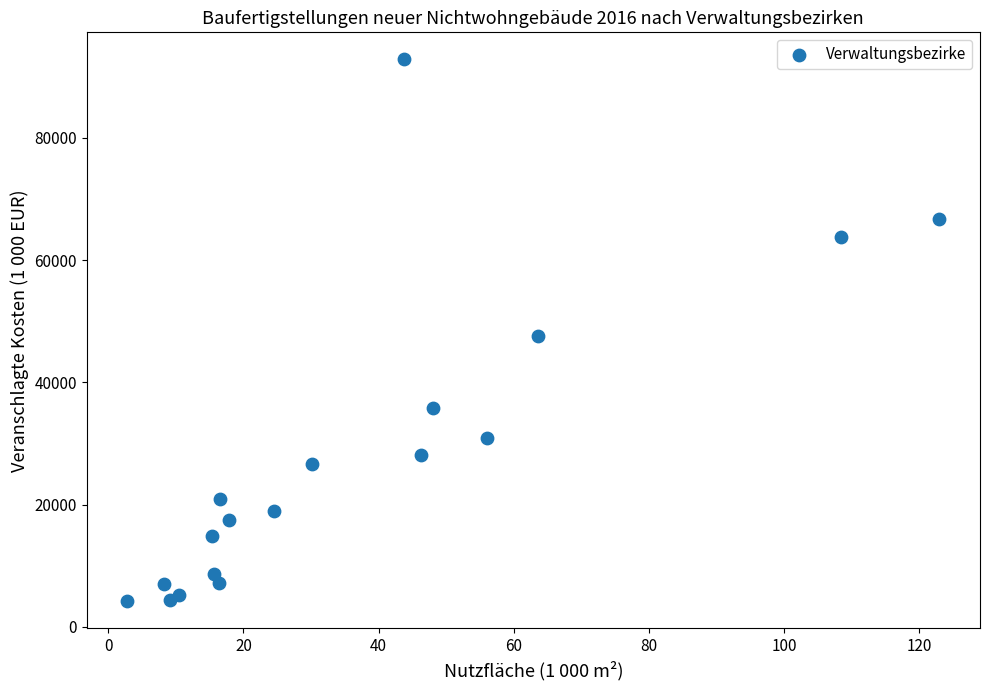

What is the range of Y values (max minus min)?

88592